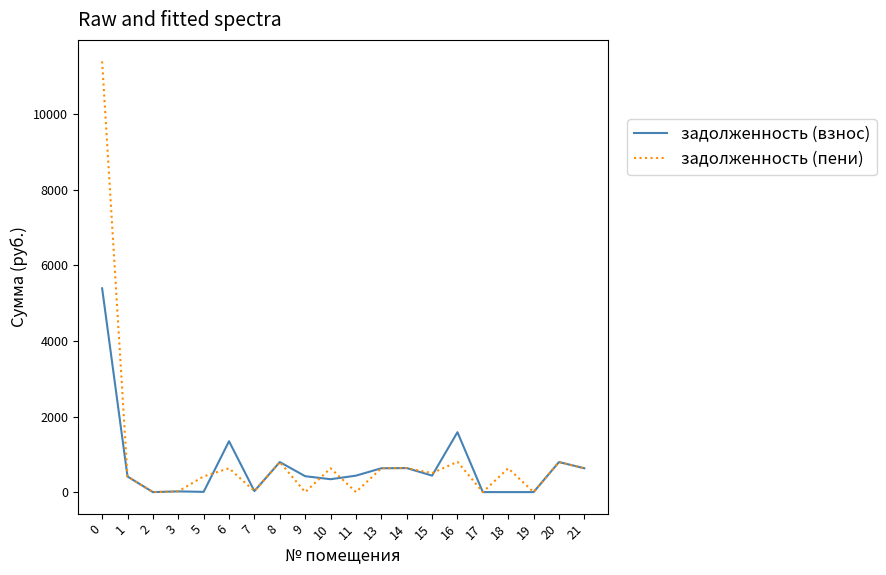

List the series in order of their peak value, lowest first.

задолженность (взнос), задолженность (пени)